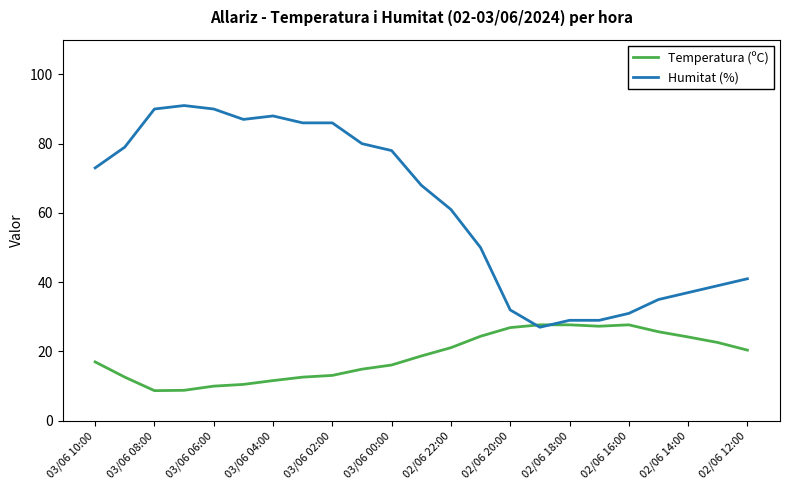

Which series has the largest total across all categories?

Humitat (%)